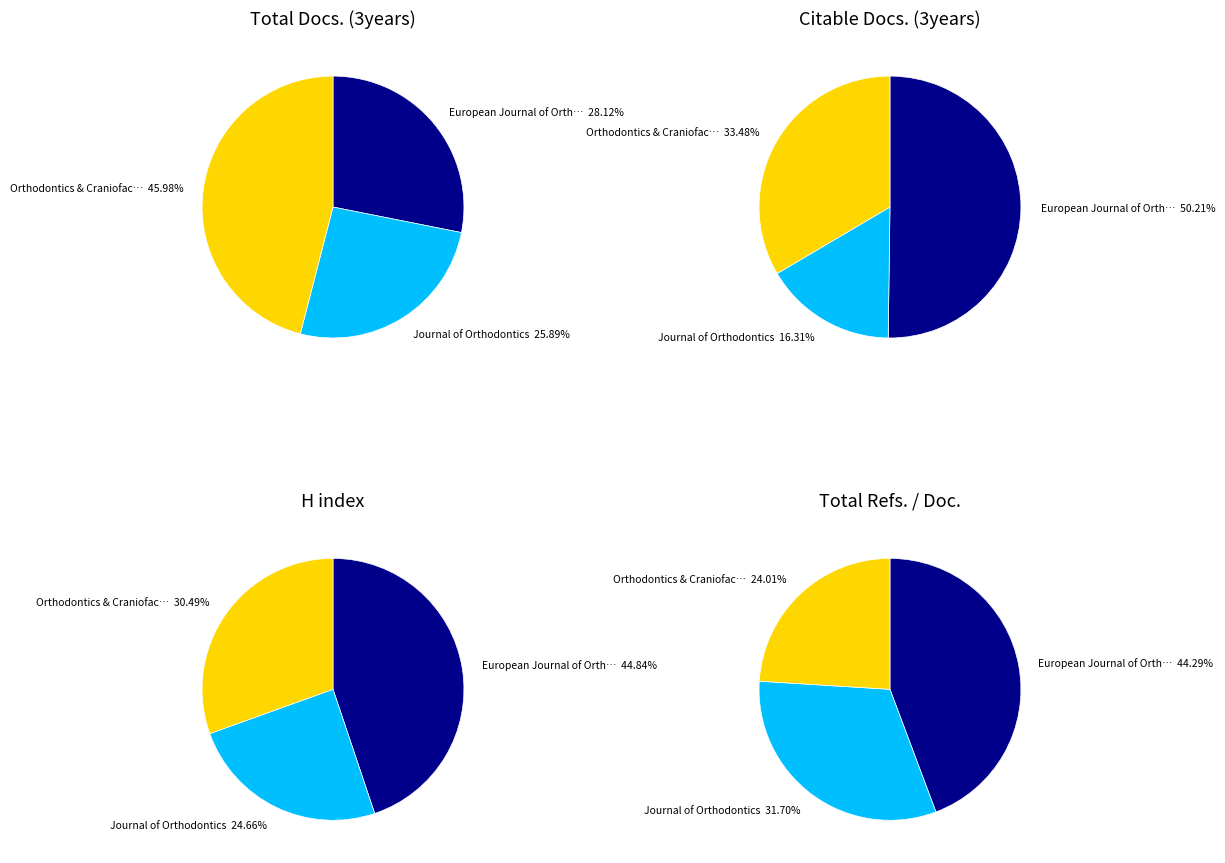

Do Journal of Orthodontics and European Journal of Orthodontics together represent more than half of the pie?

Yes